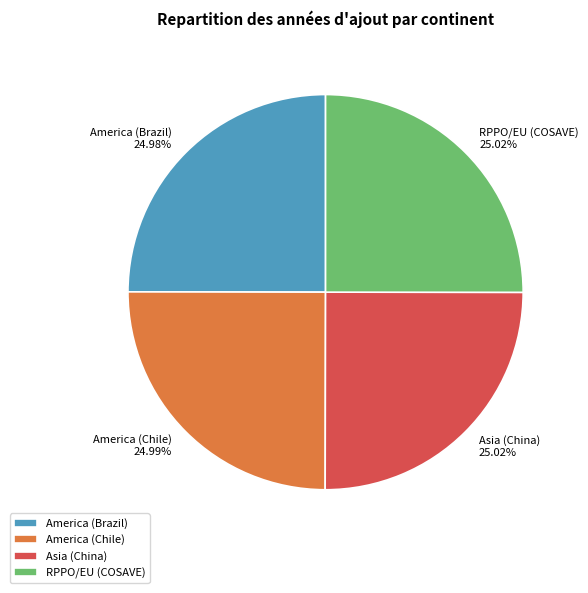

What is the ratio of the value at America (Chile) to the value at RPPO/EU (COSAVE)?

1.0